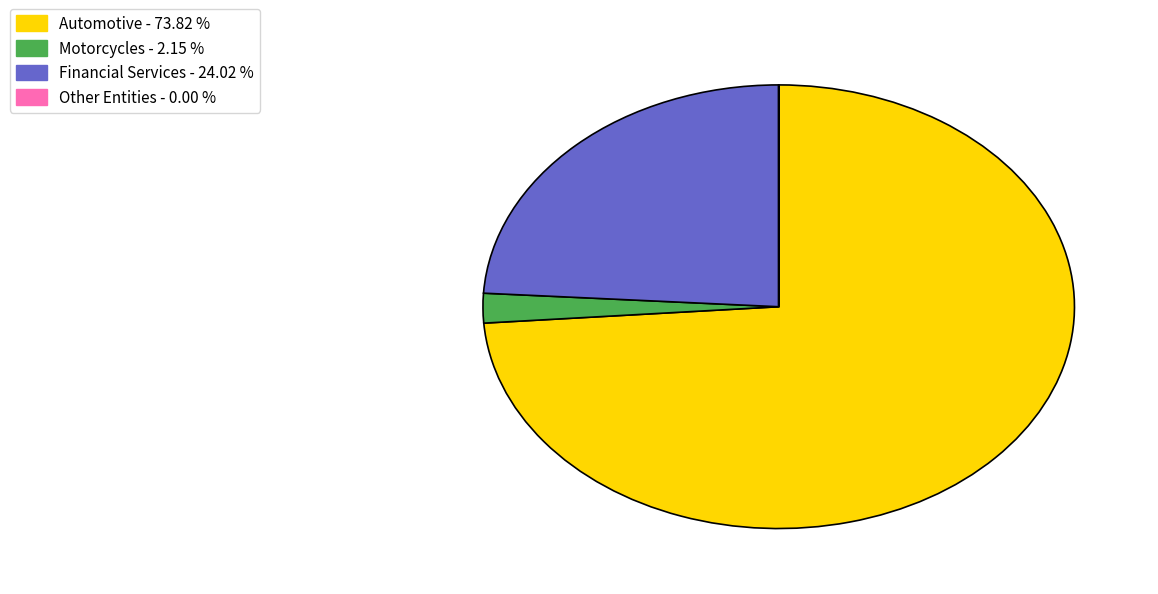

Is there a majority slice in this chart?

Yes